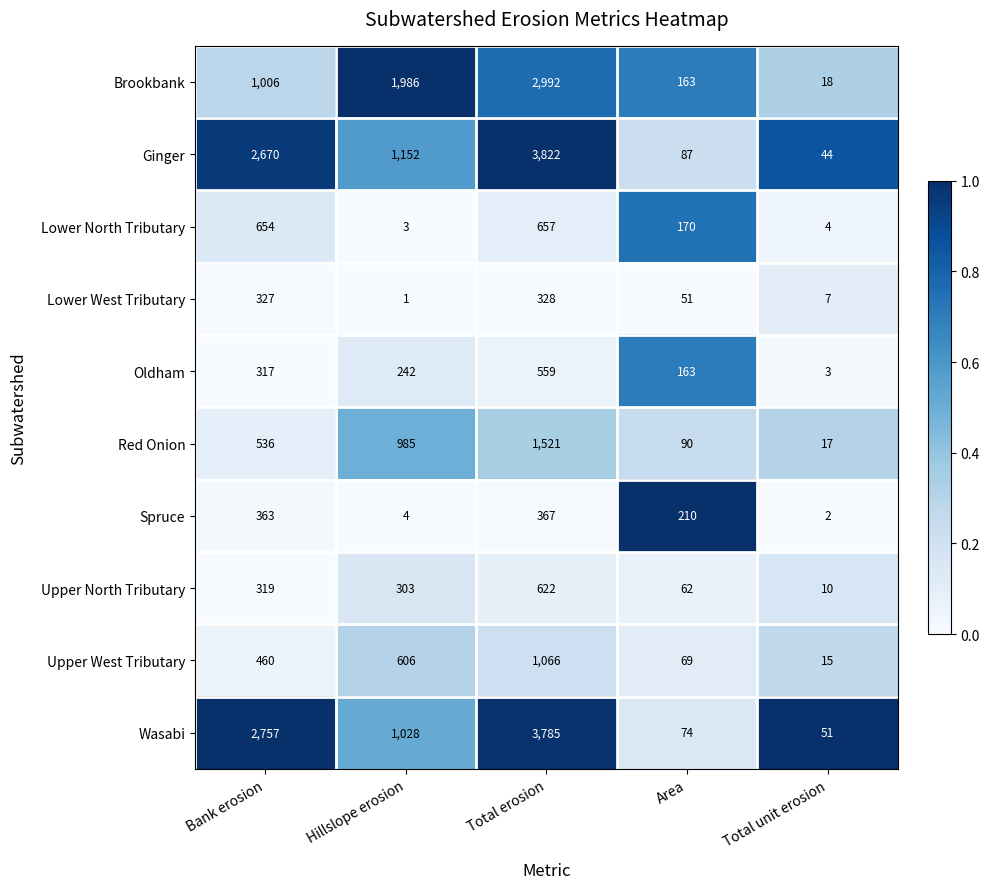

True or false: Red Onion has a value of 2676 at Total erosion.

False